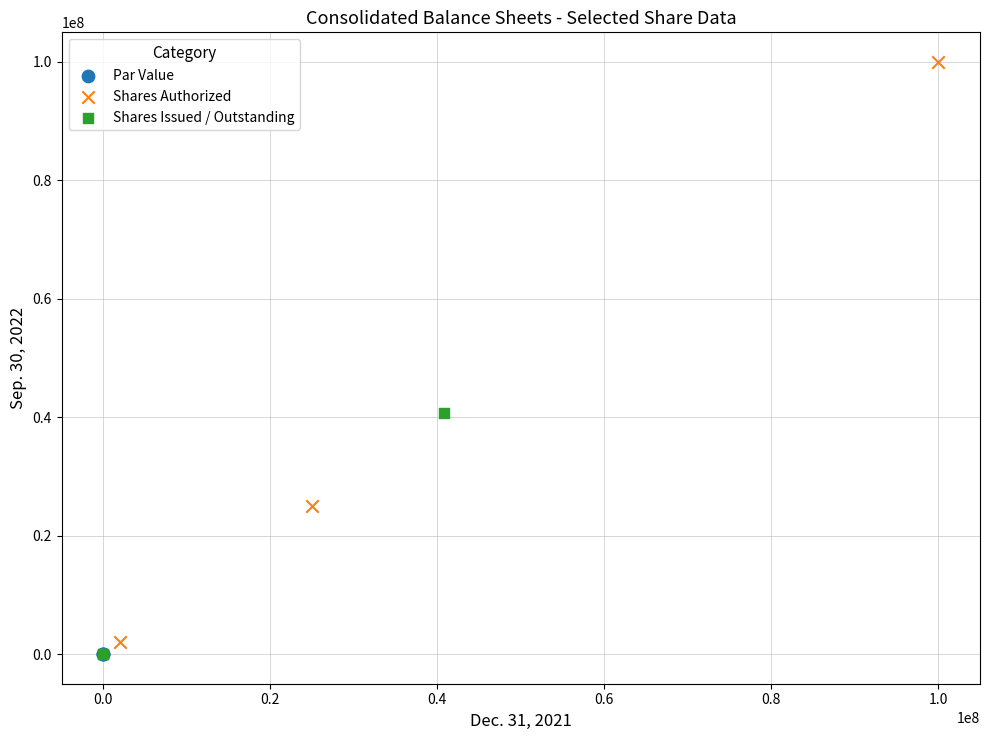

What are all the series names shown in the legend?

Par Value, Shares Authorized, Shares Issued / Outstanding